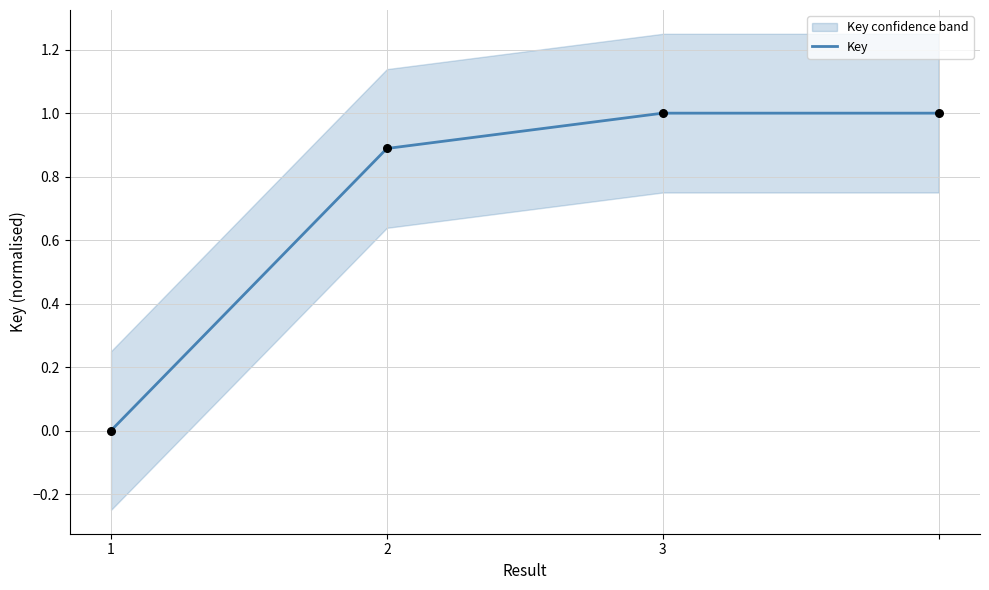

What is the change in value from 1 to 2?

+0.9